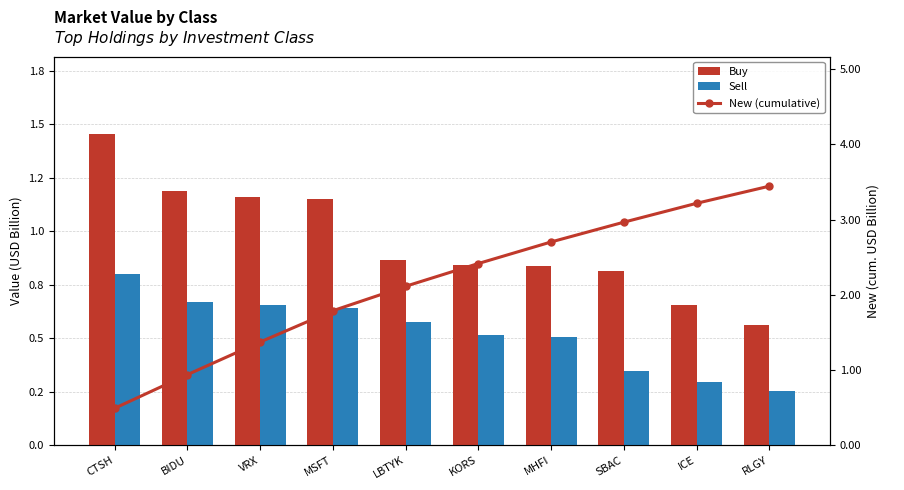

At which category is the sum across all series the highest?

RLGY